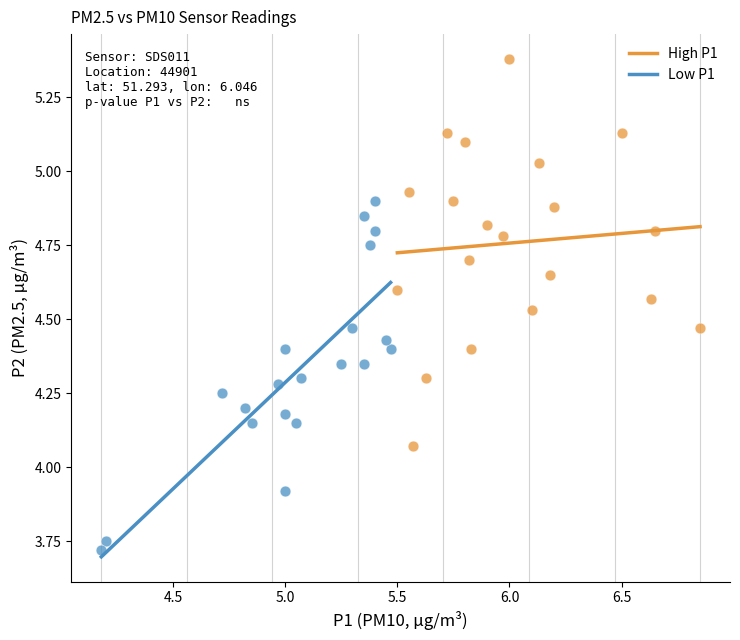

Which series reaches the maximum Y coordinate?

High P1